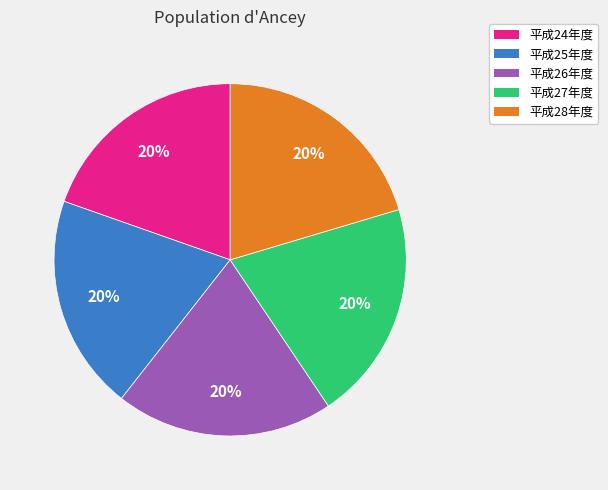

Is the sum of 平成28年度 and 平成26年度 greater than half?

No